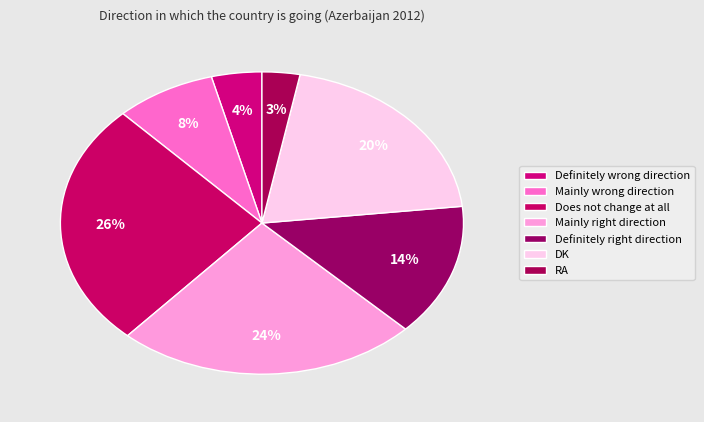

To the nearest percent, what is the difference between the Does not change at all and Definitely wrong direction slice percentages?

22%